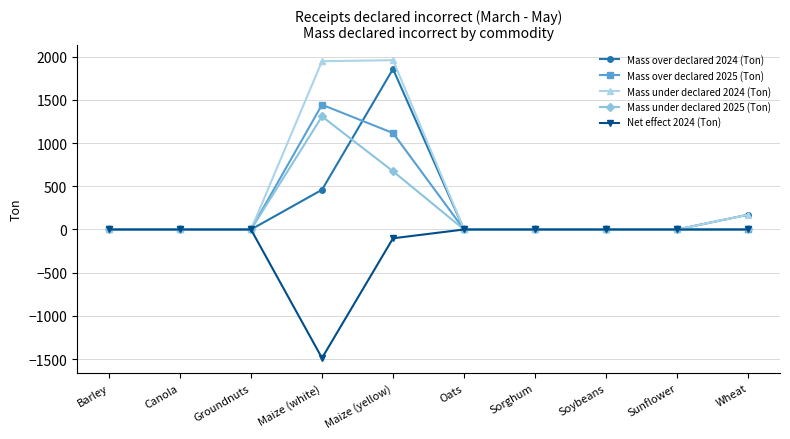

Rank the series by their maximum value, from highest to lowest.

Mass under declared 2024 (Ton), Mass over declared 2024 (Ton), Mass over declared 2025 (Ton), Mass under declared 2025 (Ton), Net effect 2024 (Ton)